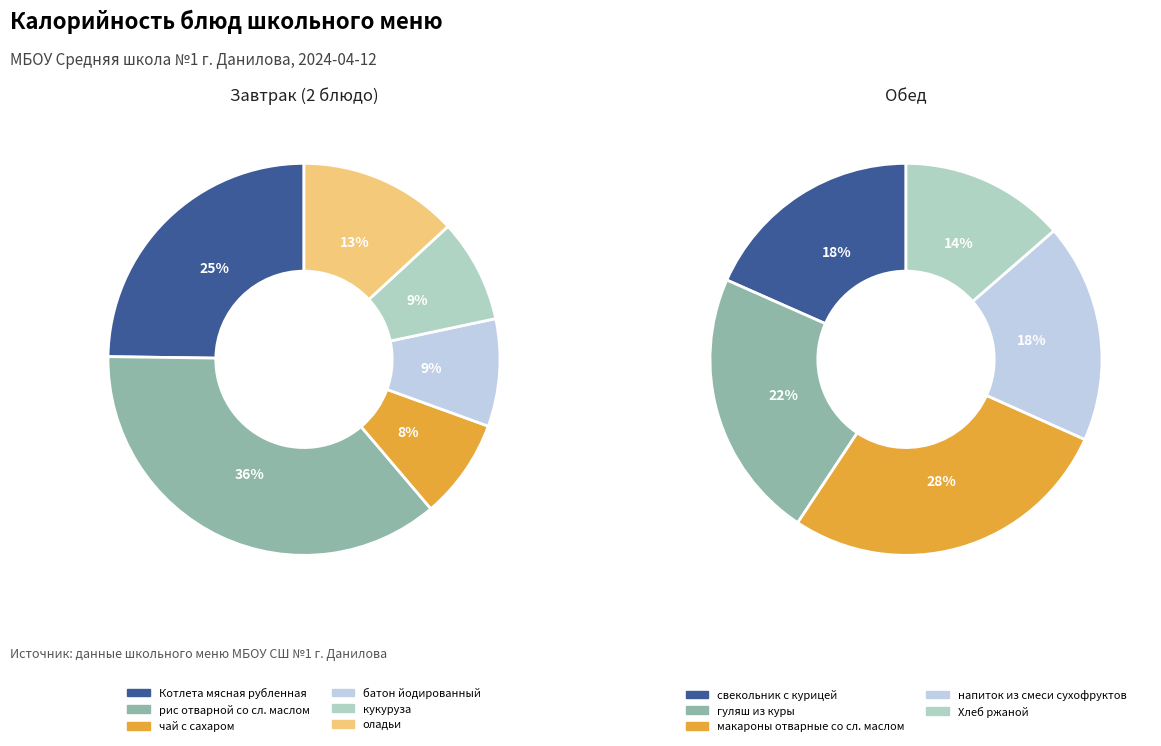

What is the largest slice in the pie chart?

рис отварной со сл. маслом